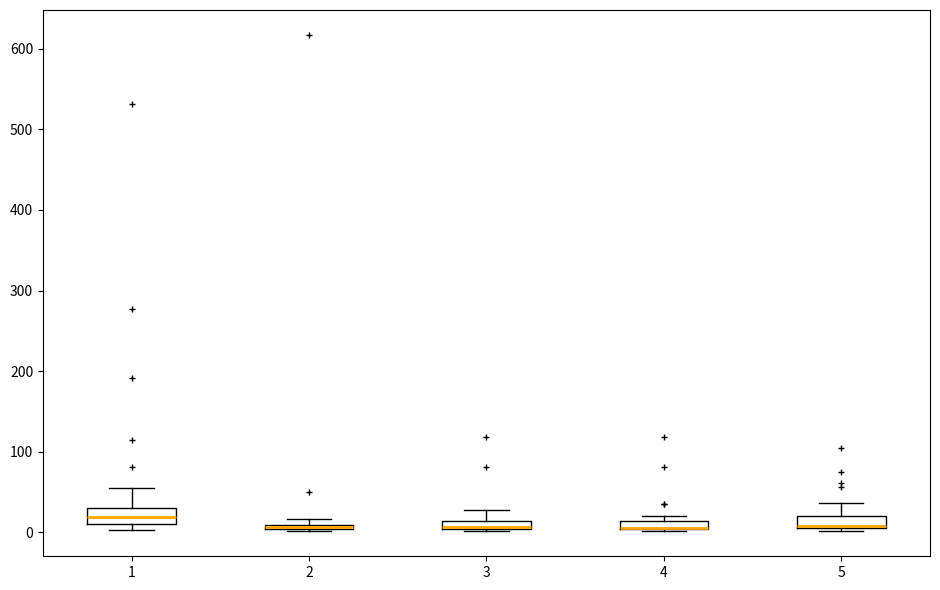

Where is the upper edge of the box at x = 2 on the y-axis? The values are not printed on the chart, so give them approximately, as read against the axis.

10